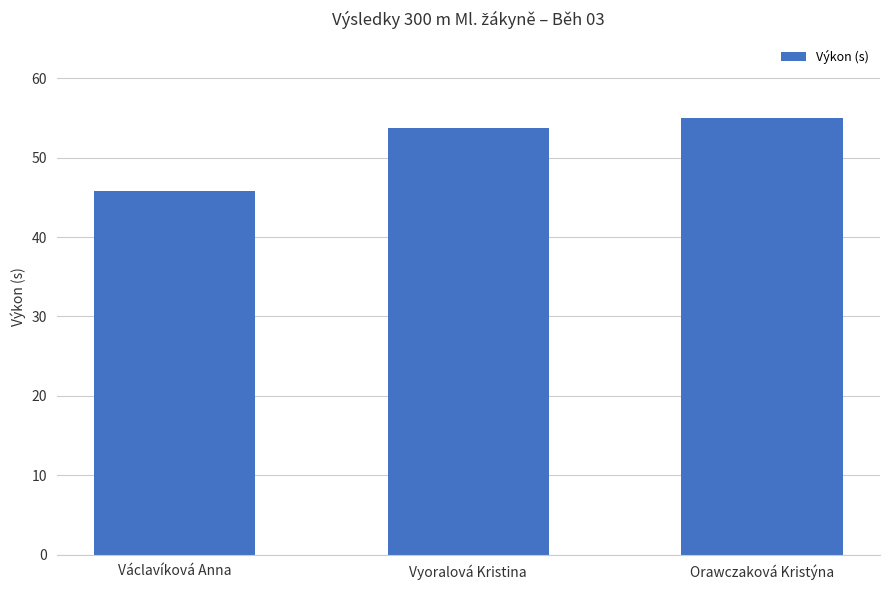

What is the difference between the values at Orawczaková Kristýna and Václavíková Anna?

9.1